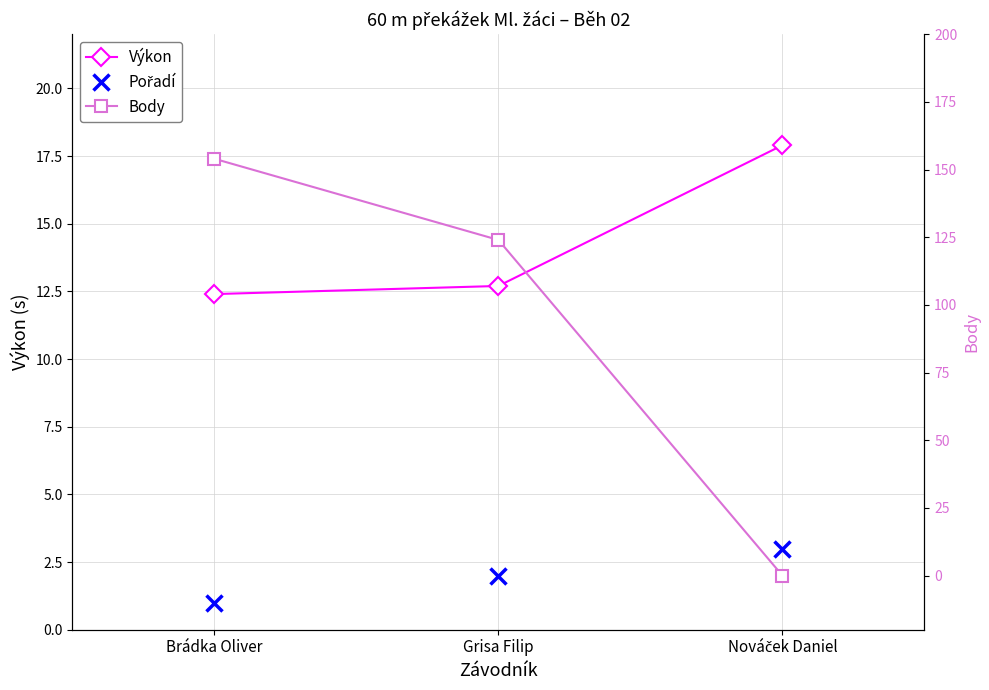

What value does the Pořadí series have at Grisa Filip?

2.0